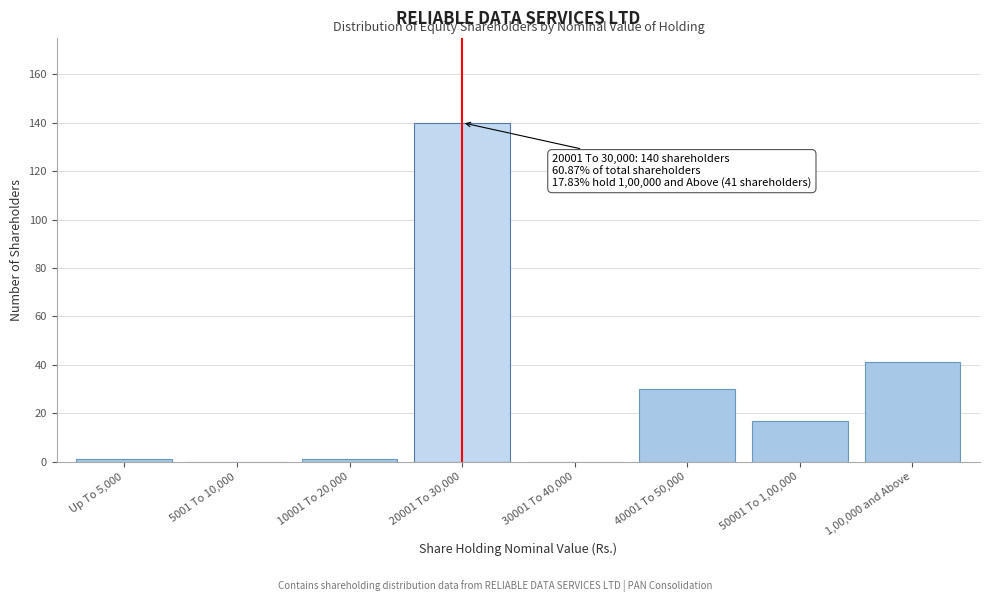

Reading right to left, what are all the values shown in this chart?

1,00,000 and Above=41	50001 To 1,00,000=17	40001 To 50,000=30	30001 To 40,000=0	20001 To 30,000=140	10001 To 20,000=1	5001 To 10,000=0	Up To 5,000=1